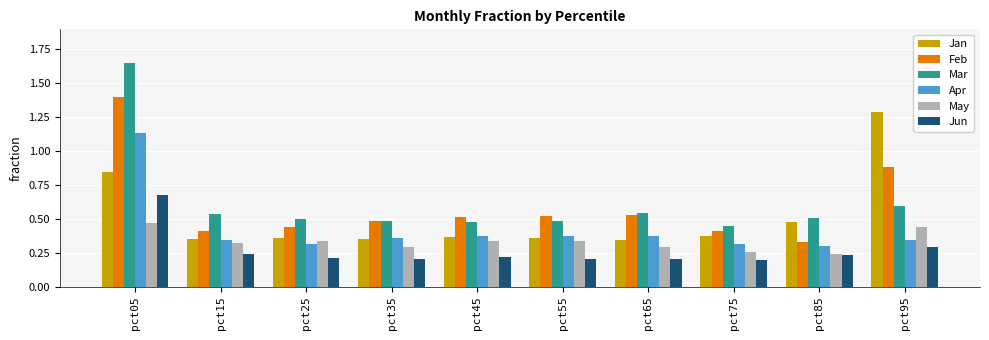

Count the Jan values in the range 0 to 1.

9